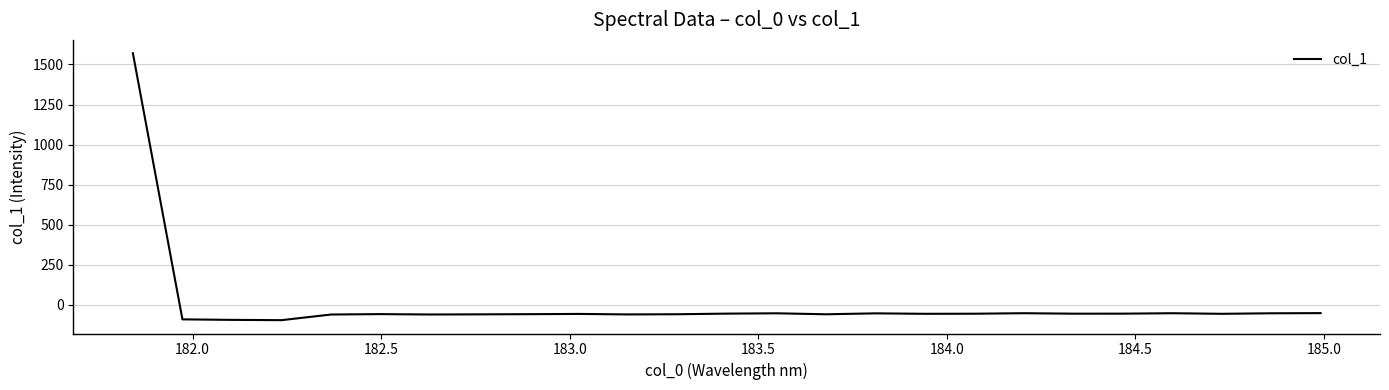

What is the difference between the maximum and minimum values?

1666.7